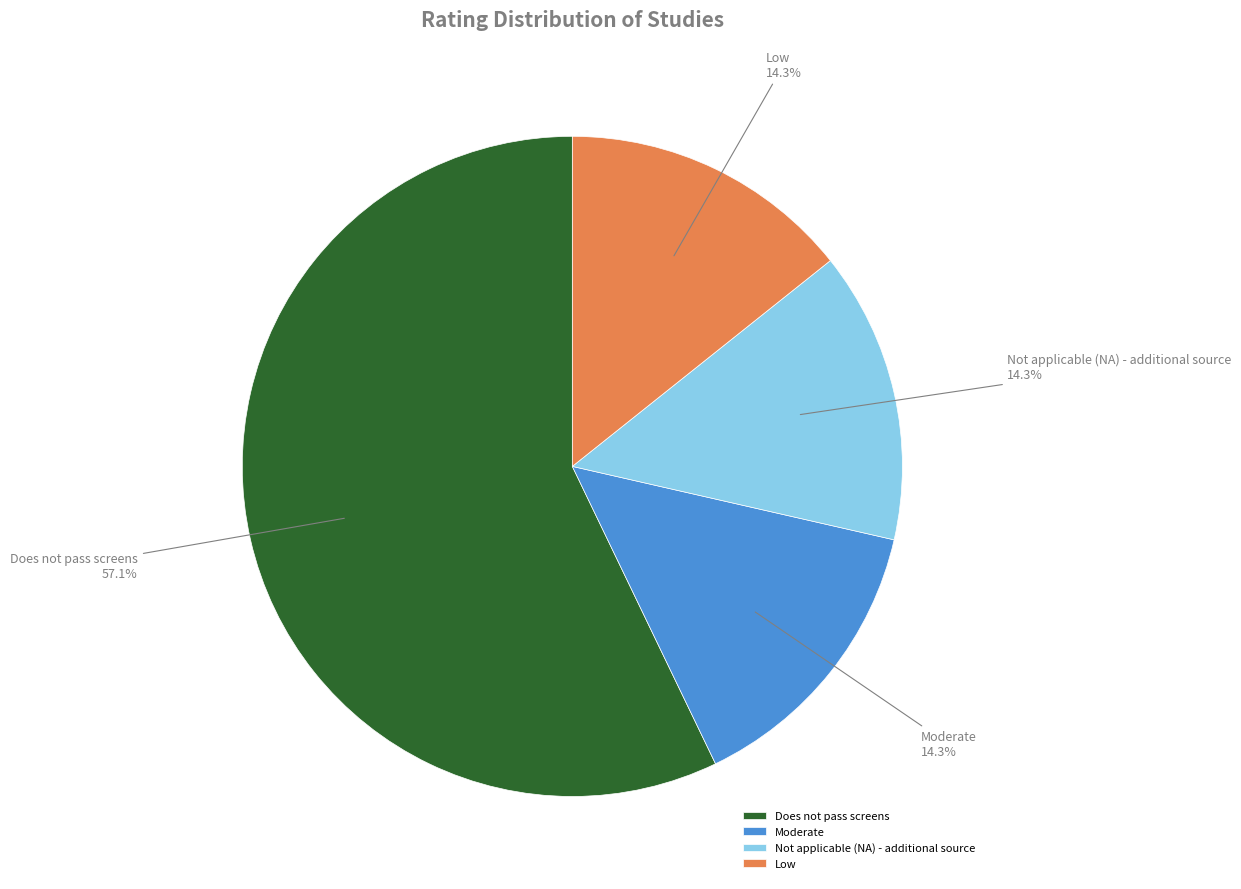

Between Does not pass screens and Low, which is larger?

Does not pass screens